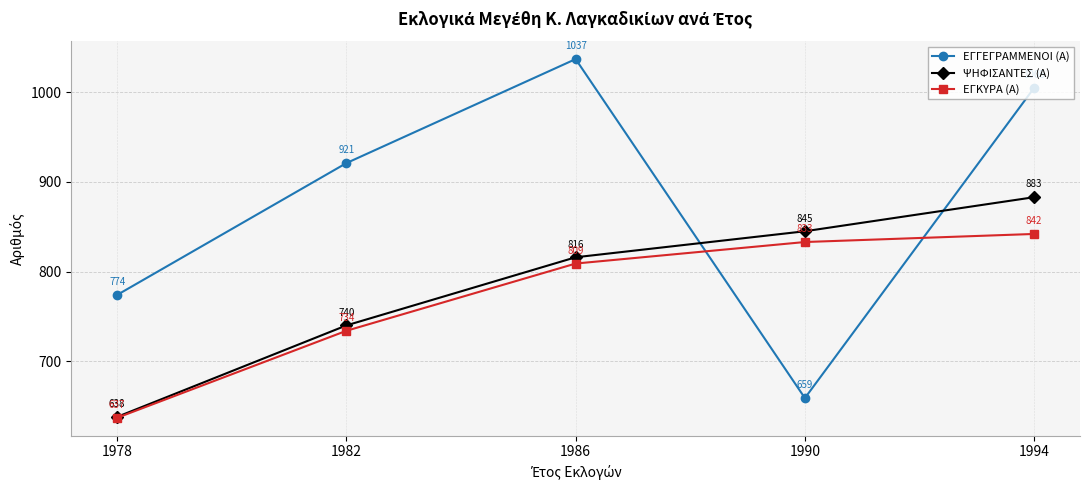

Read the ΨΗΦΙΣΑΝΤΕΣ (Α) value at 1982, to the nearest 10.

740